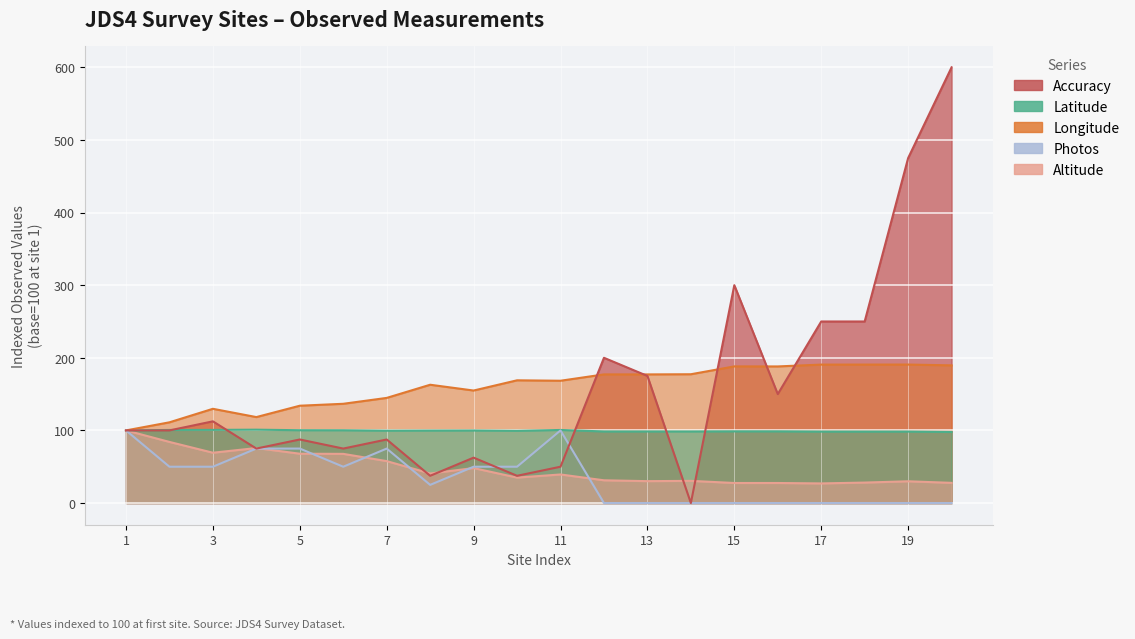

What is the difference between the maximum and minimum values in the Longitude series?

90.7